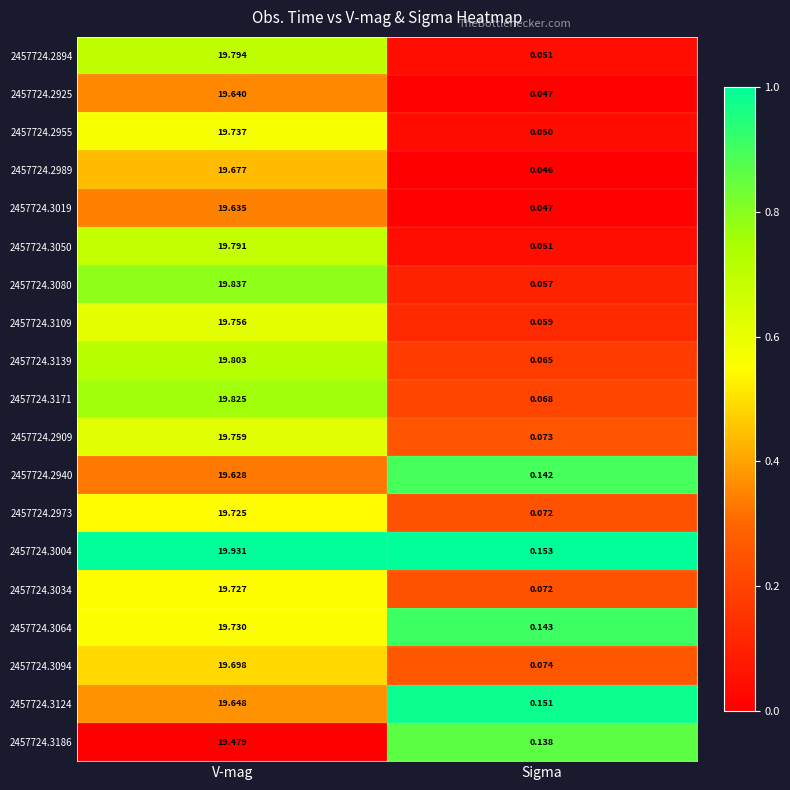

At which category is the sum across all series the highest?

V-mag